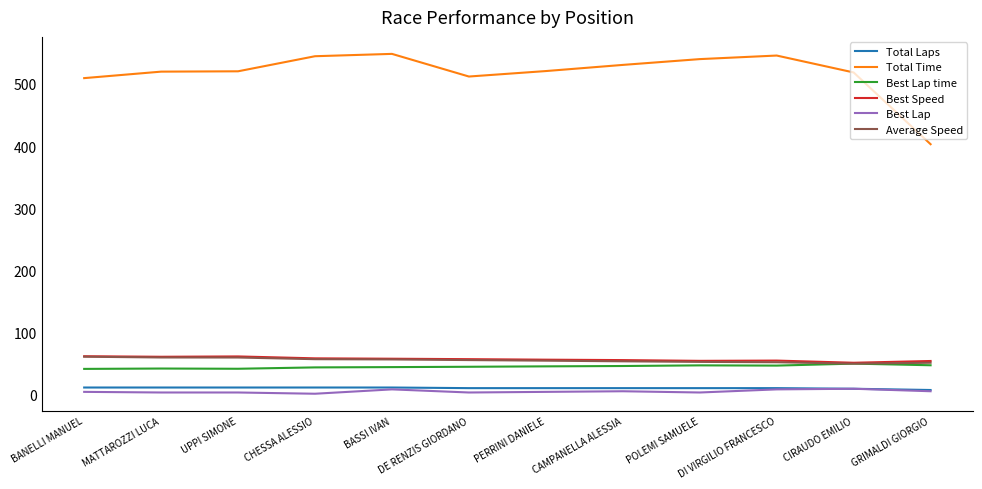

Is the value of Best Speed at POLEMI SAMUELE greater than the value of Total Laps at POLEMI SAMUELE?

Yes